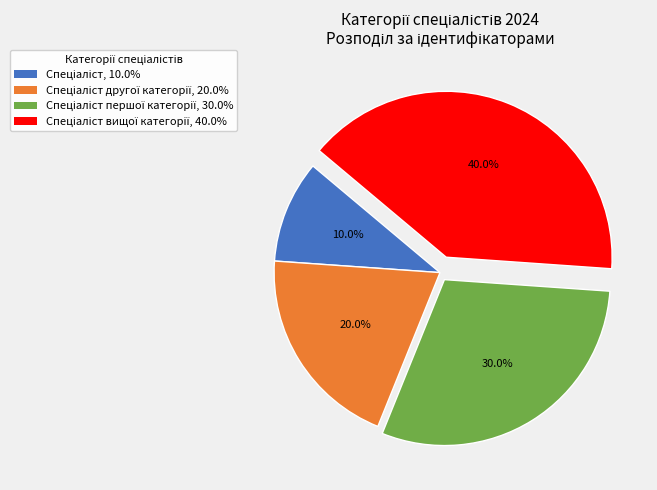

Is there any slice that represents more than half of the pie?

No